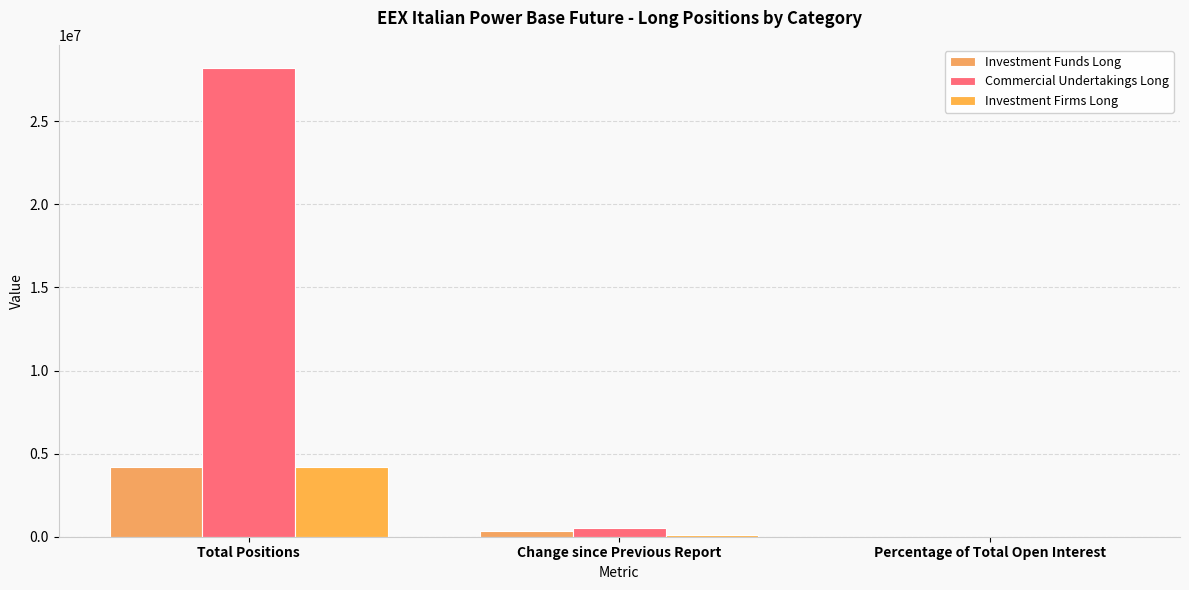

Which series has the largest range (max minus min)?

Commercial Undertakings Long